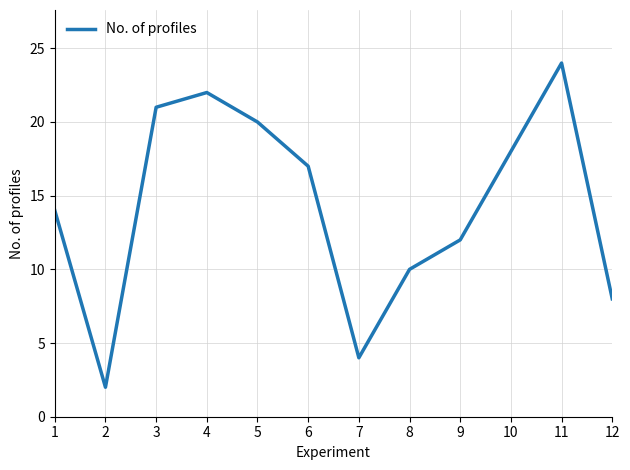

The value at 4 is 22. True or false?

True